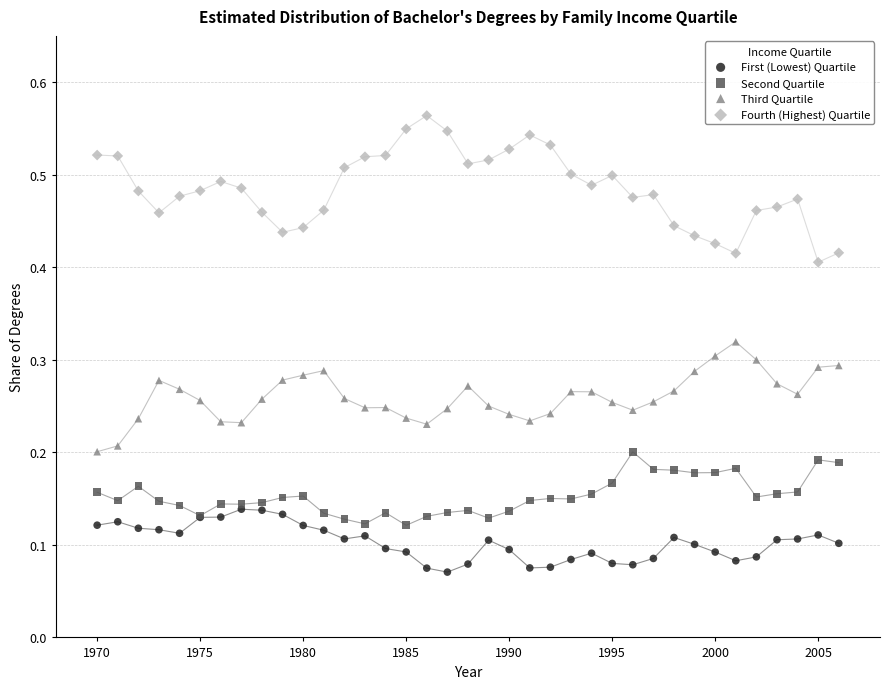

Which series contains the lowest Y value?

First (Lowest) Quartile